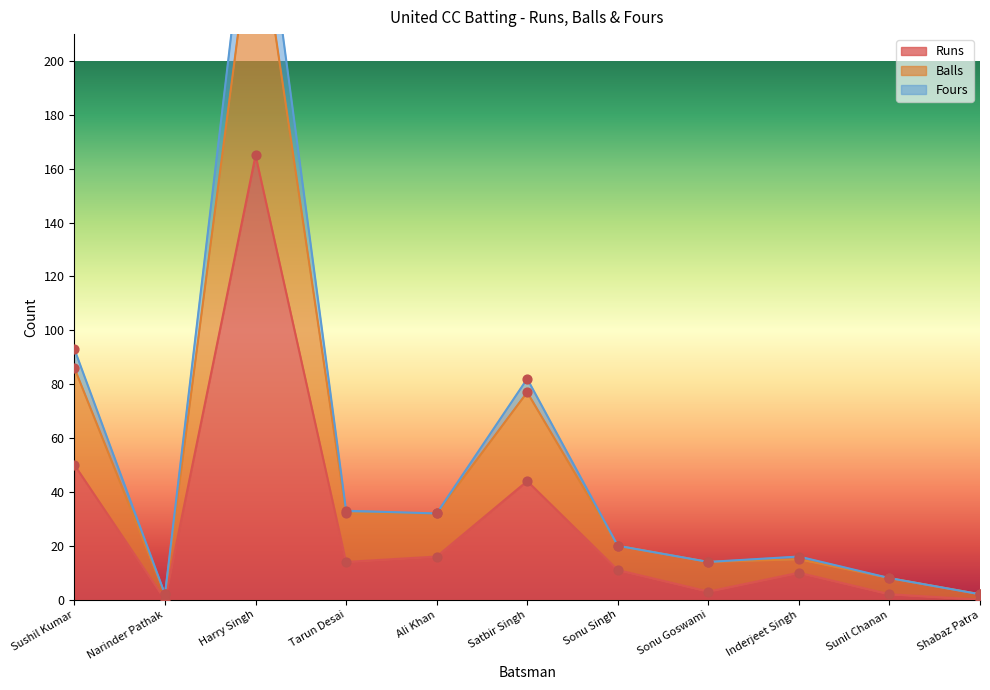

Which series contains the lowest Y value?

Runs